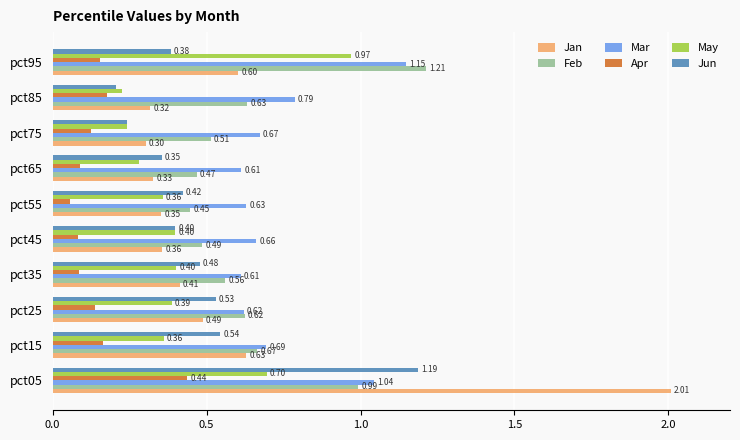

What is the total value across all series at pct95?

4.5